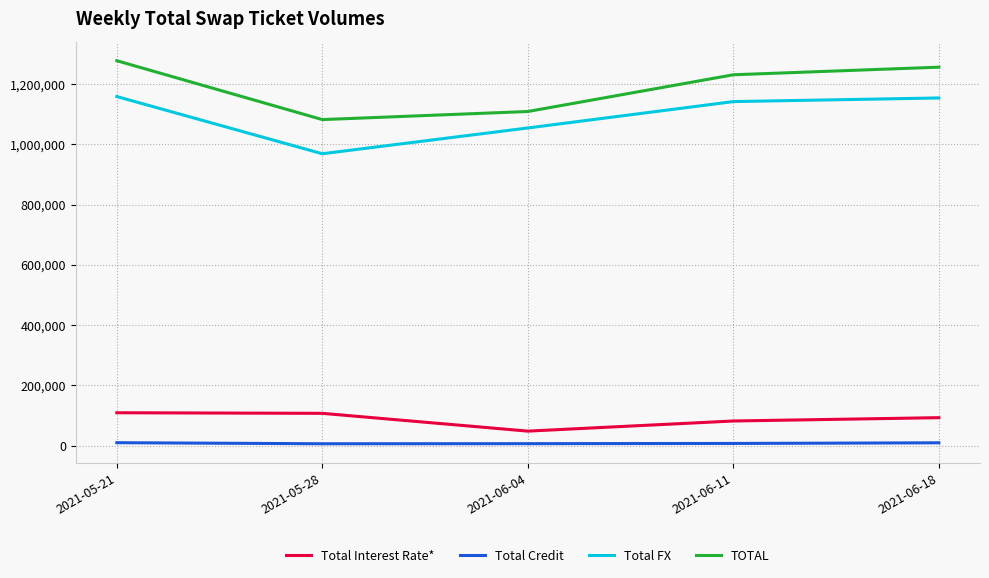

Is it true that Total FX equals 1158992 at 2021-05-21?

True